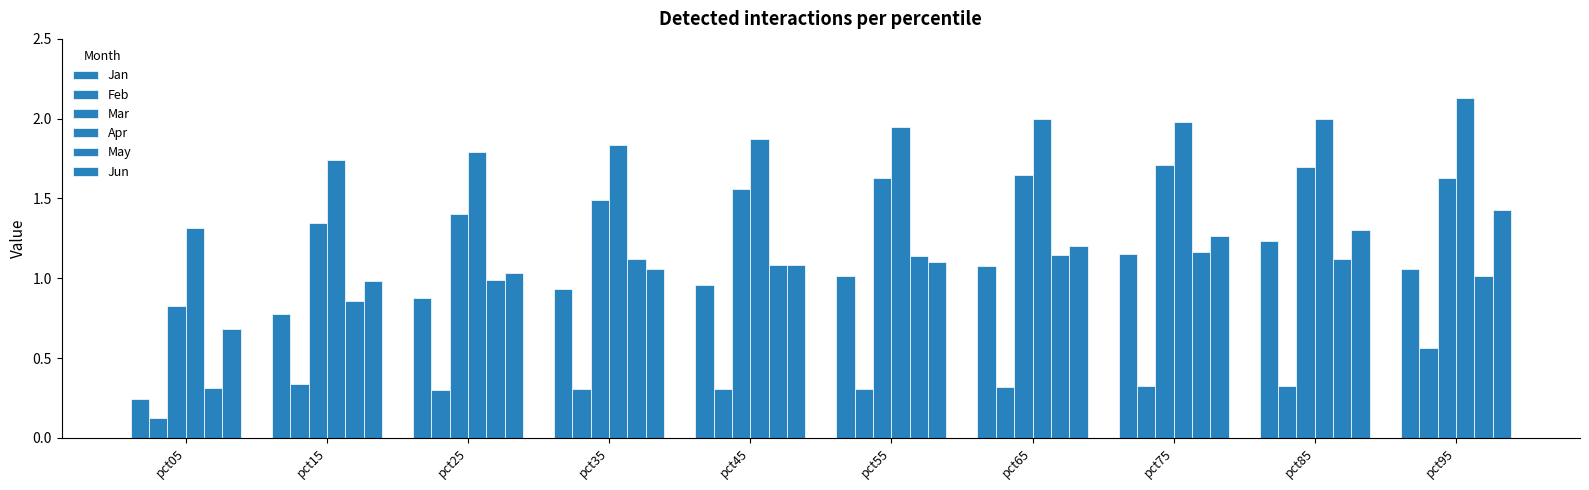

Which series has the largest total across all categories?

Apr